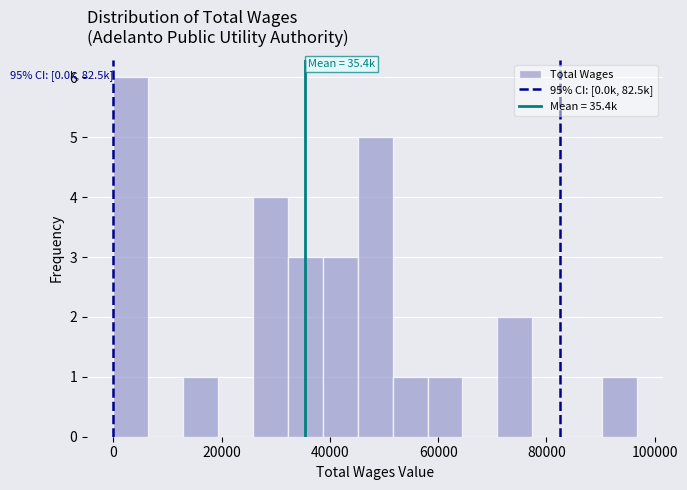

Read against the x-axis, roughly where is the centre of the tallest bar?

4000